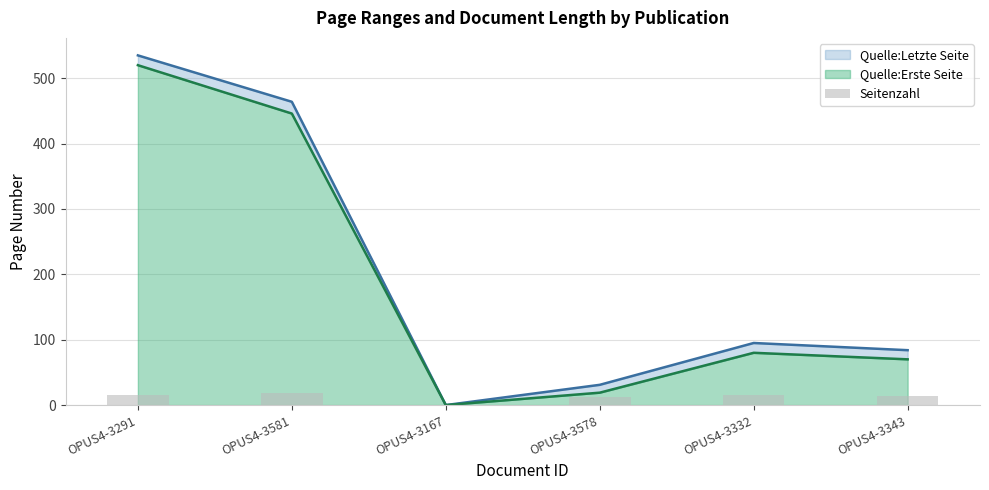

Count the number of values greater than 15.

1